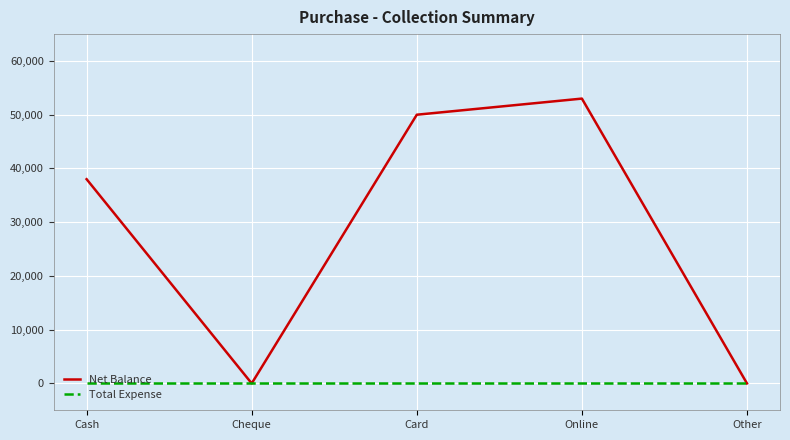

Is the value of Total Expense at Card greater than the value of Net Balance at Card?

No